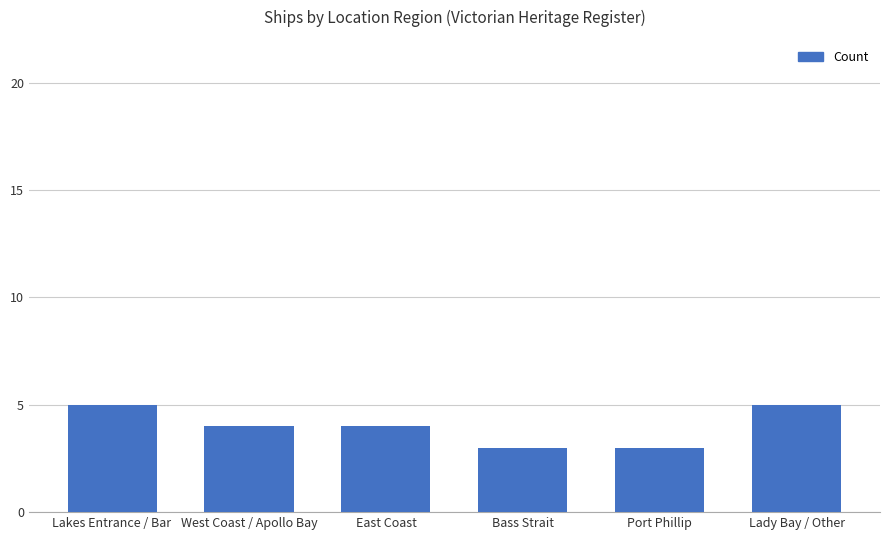

The chart shows a value of 8 at Lady Bay / Other. True or false?

False